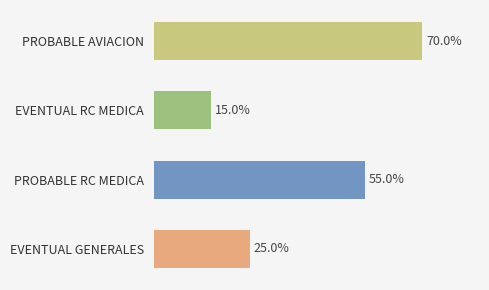

At which category does the chart reach its minimum across all series?

EVENTUAL RC MEDICA